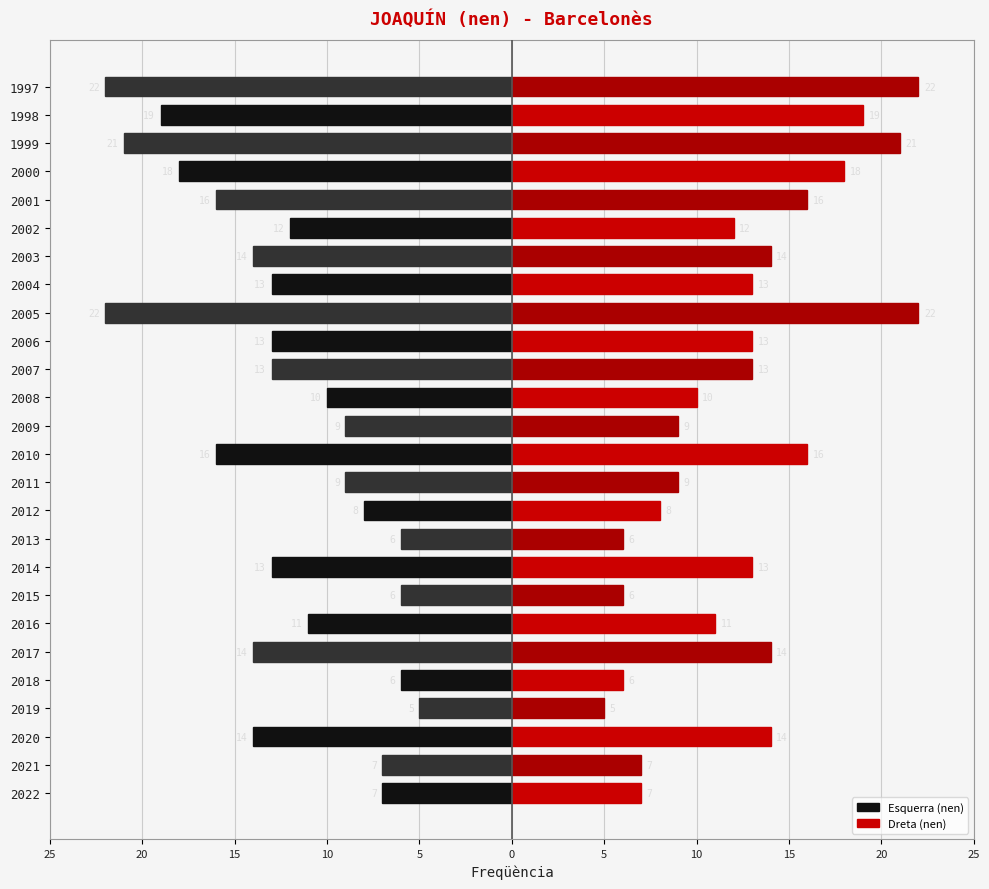

What is the approximate value of Esquerra (nen) at 2017?

-14